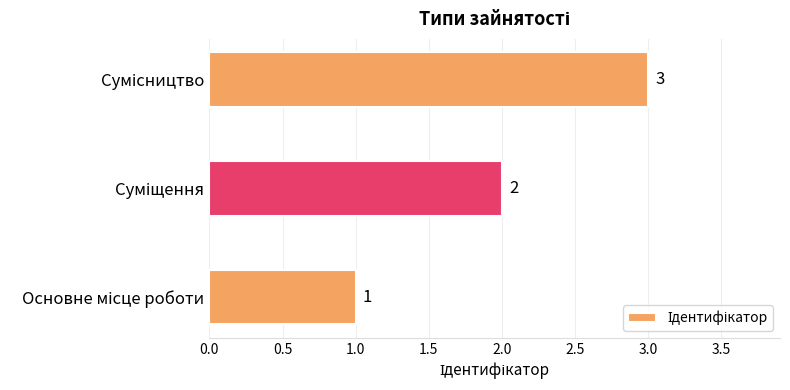

What is the maximum value shown in the chart?

3